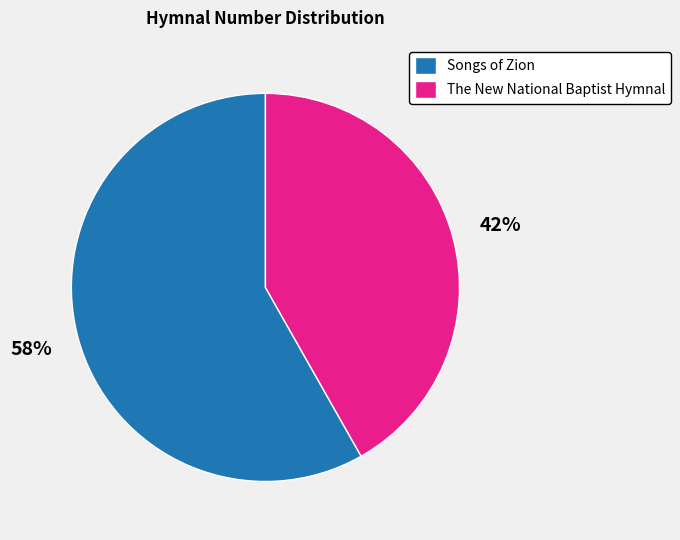

Is The New National Baptist Hymnal the majority of the pie?

No